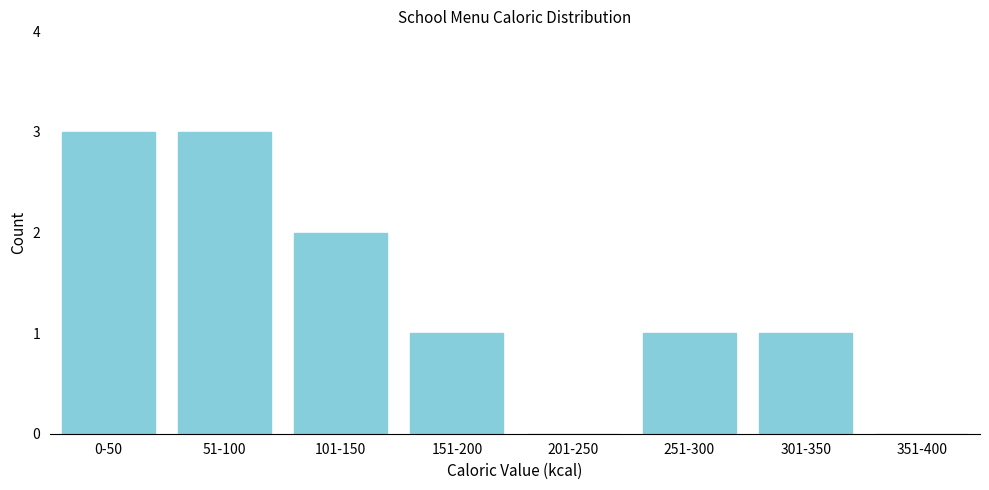

Reading right to left, transcribe all the data shown in this chart.

351-400=0	301-350=1	251-300=1	201-250=0	151-200=1	101-150=2	51-100=3	0-50=3